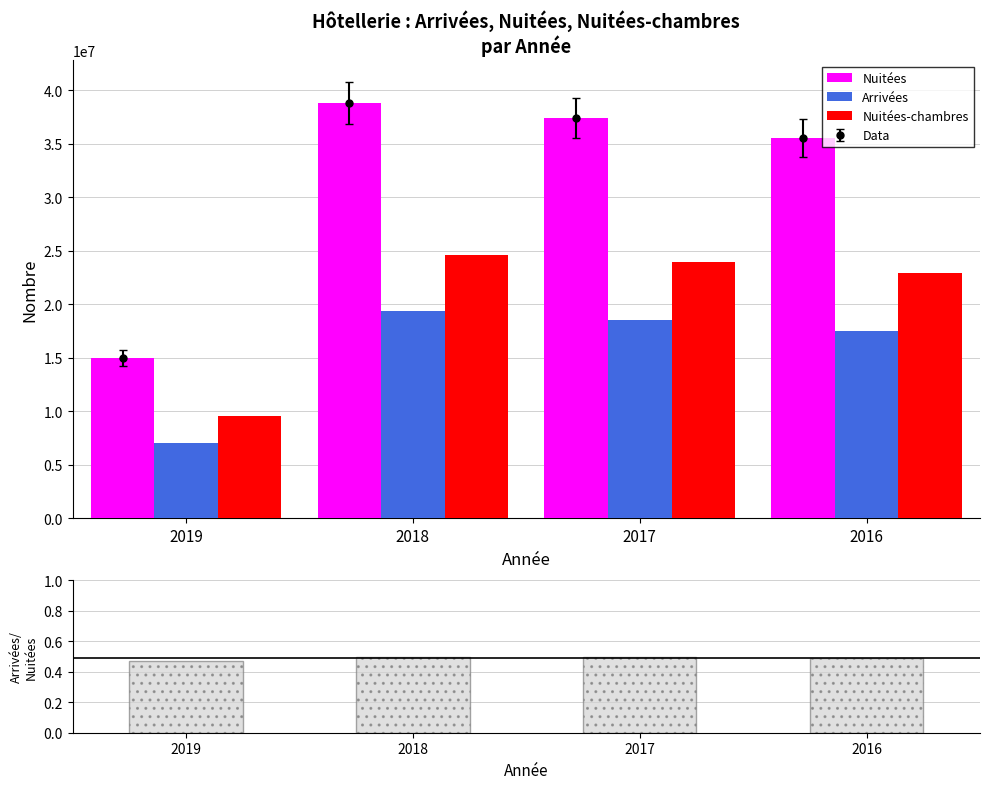

Which series has the largest range (max minus min)?

Nuitées